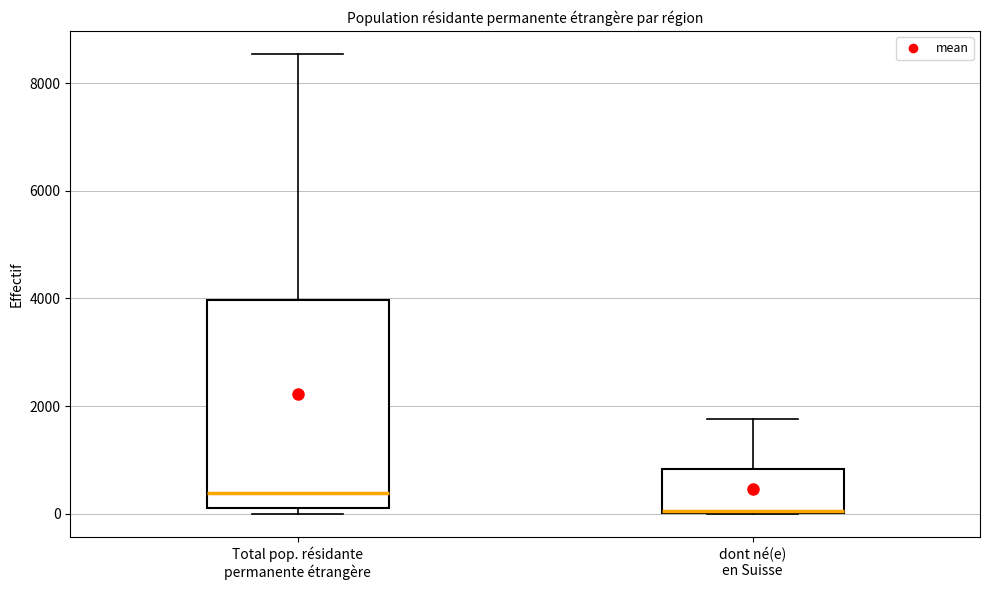

Reading left to right, read every box against the y-axis: the position of its median line, the range the box covers, and the ends of its whiskers. The values are not printed on the chart, so give them approximately, as read against the axis.

Total pop. résidante permanente étrangère: median 400, box 200 to 4000, whiskers 0 to 8600
dont né(e) en Suisse: median 0, box 0 to 800, whiskers 0 to 1800